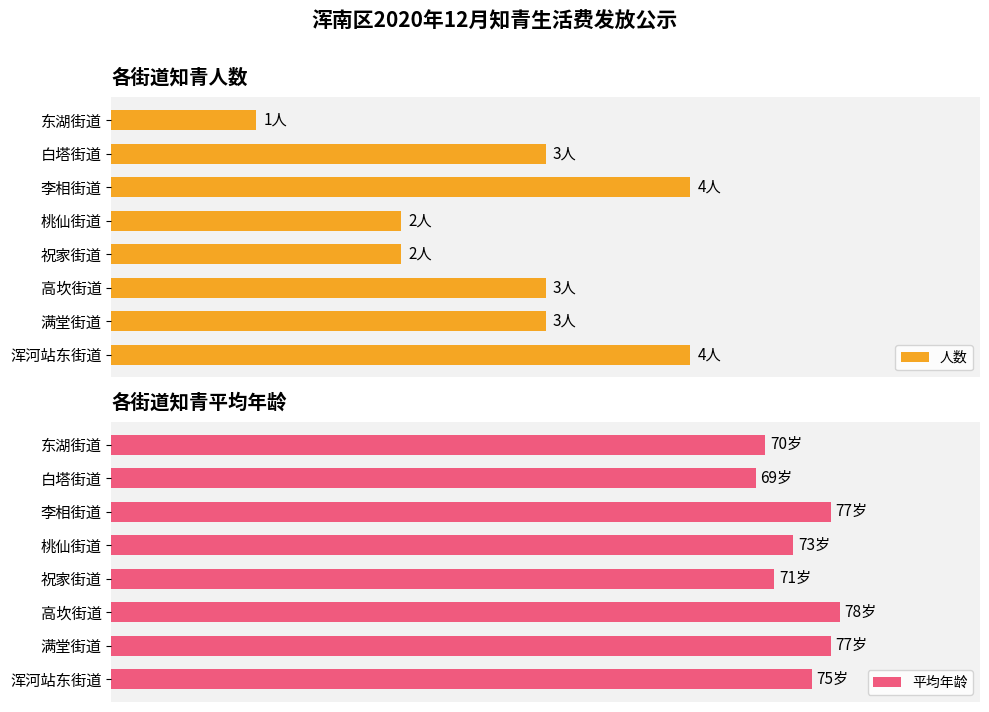

Rank the series at 浑河站东街道 from highest to lowest value.

平均年龄, 人数